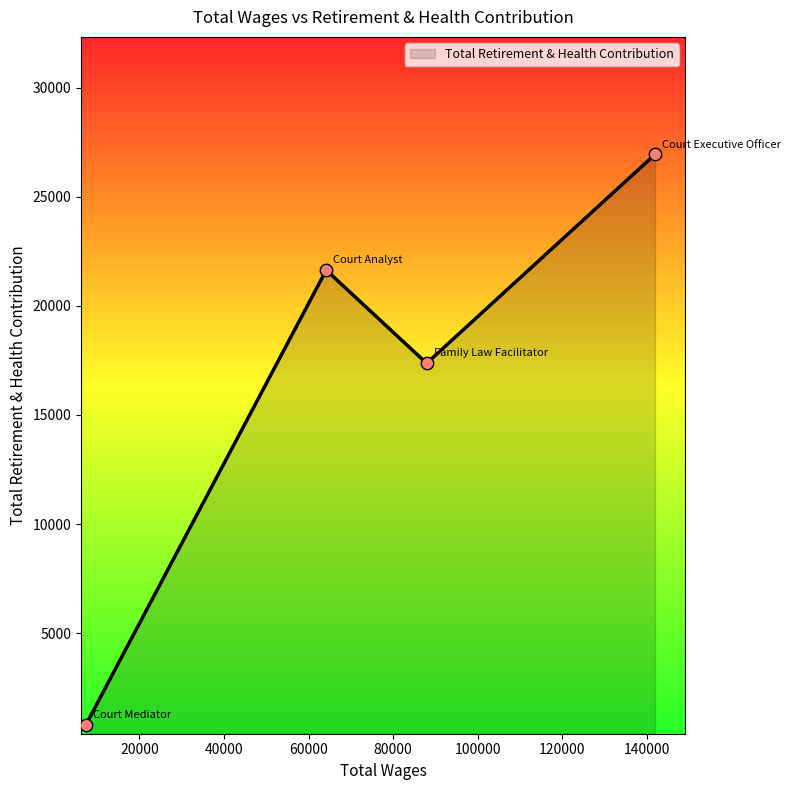

What is the difference between the second highest and second lowest values?

4273